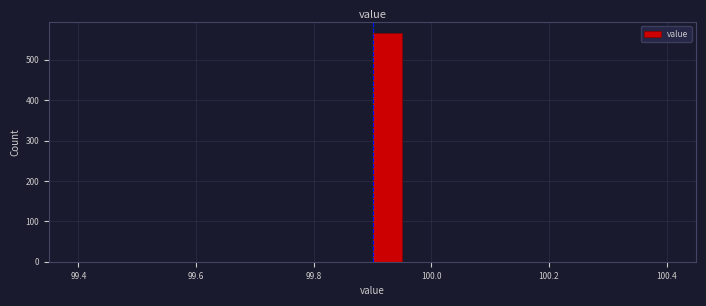

Around what value on the x-axis is the tallest bar? Give the approximate position of its centre, as read against the axis.

99.92